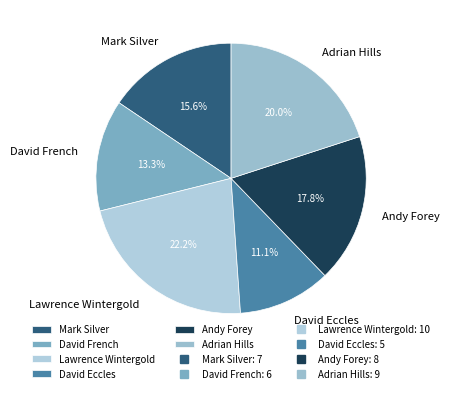

To the nearest percent, what portion does Mark Silver represent?

16%